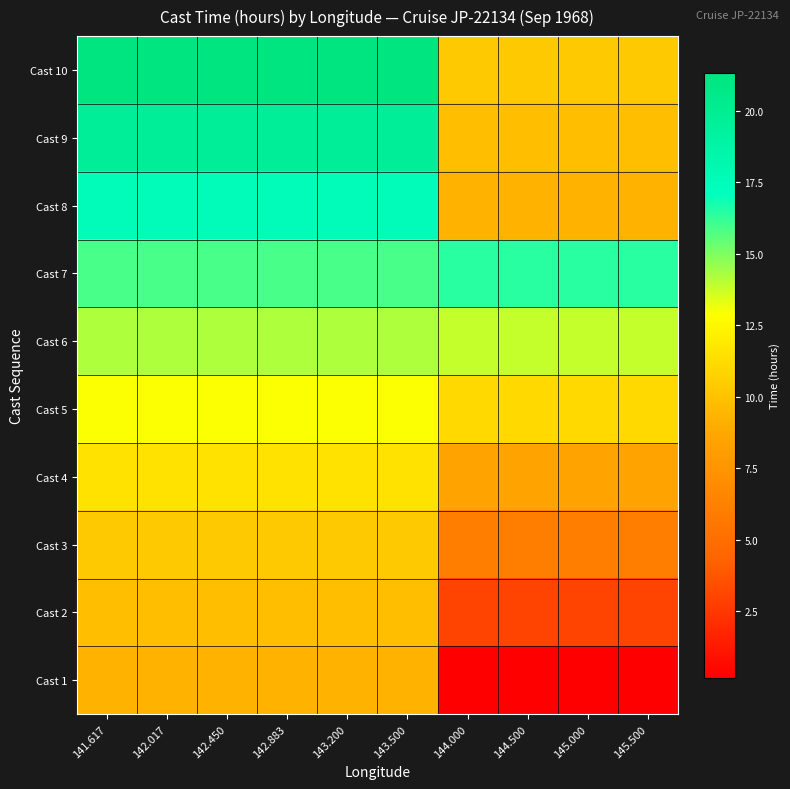

Which has a higher value, 144.000 or 144.500?

144.000